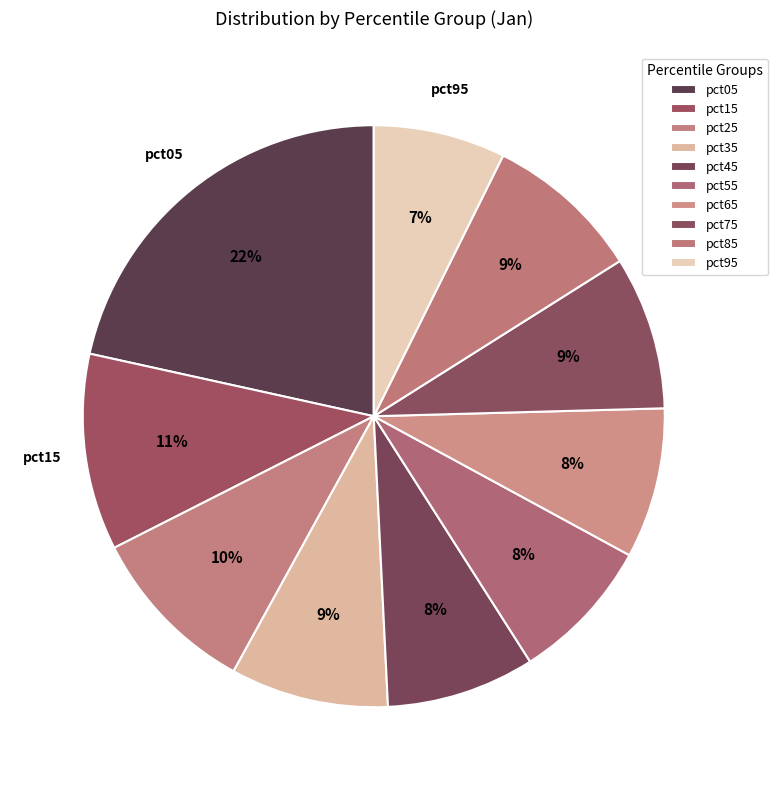

Rank the categories by value from lowest to highest.

pct95, pct55, pct45, pct65, pct75, pct85, pct35, pct25, pct15, pct05